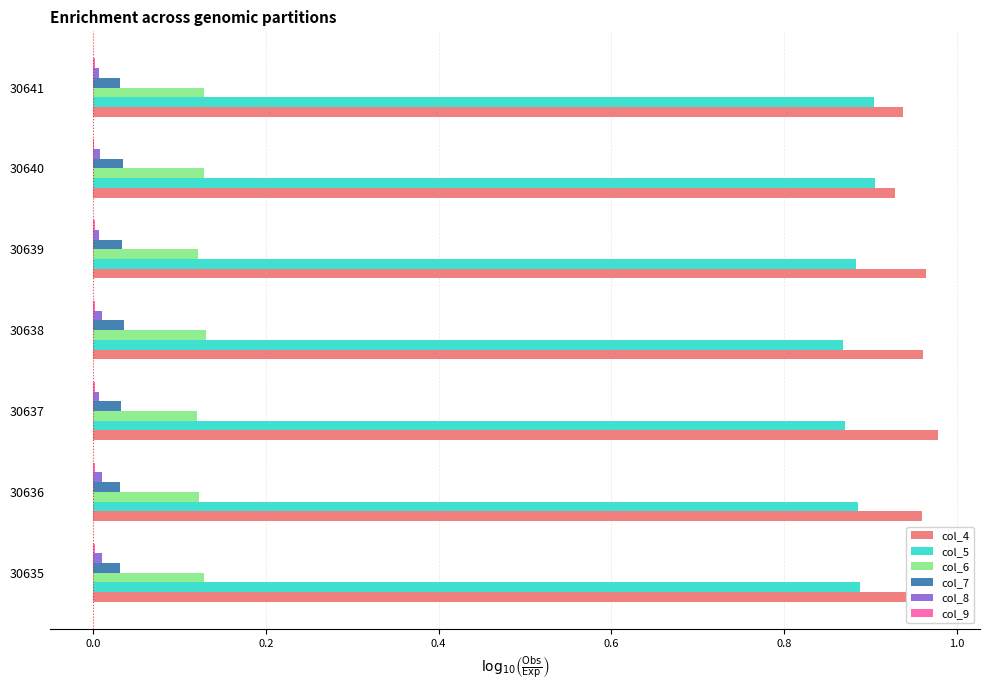

Which series has the largest total across all categories?

col_4